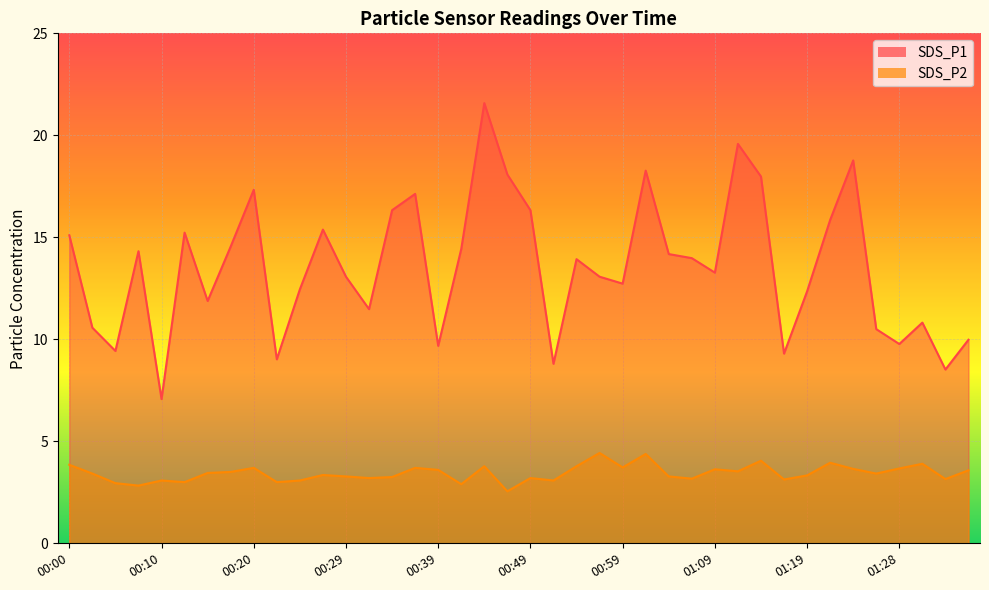

What is the maximum value shown in the chart?

21.6